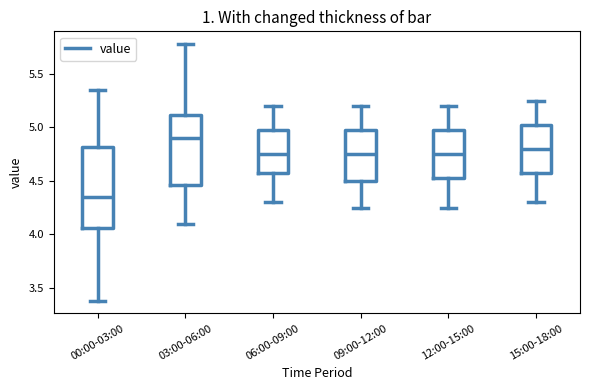

Which box is the tallest, from its lower edge to its upper edge?

00:00-03:00